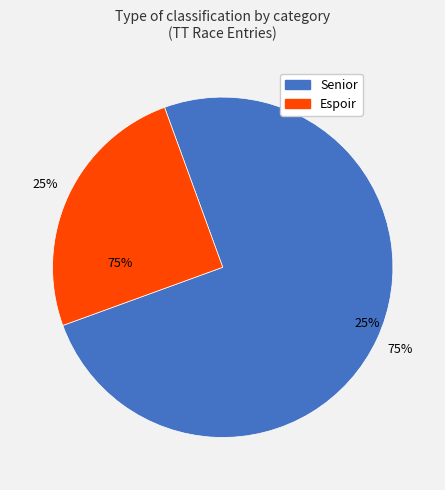

The Senior slice represents 17% of the pie. True or false?

False